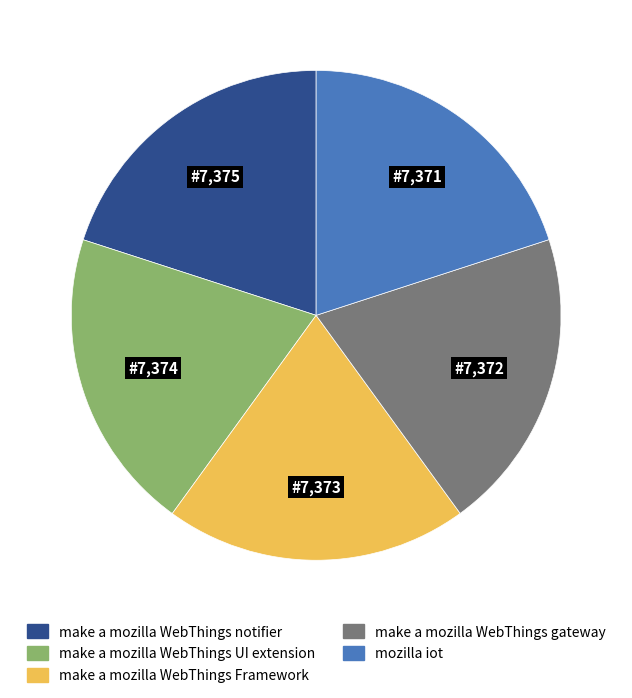

Does make a mozilla WebThings gateway account for over 50% of the chart?

No